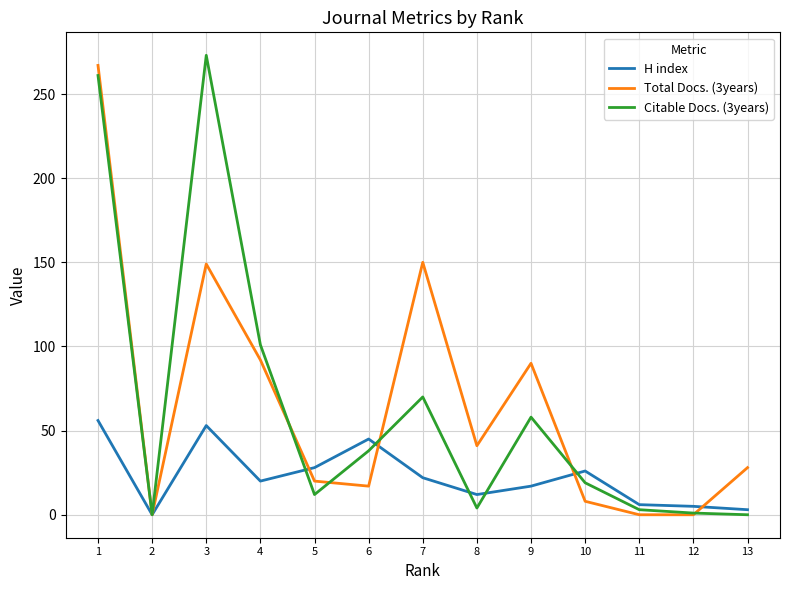

True or false: Citable Docs. (3years) has more than 1 points higher than both neighbors.

True